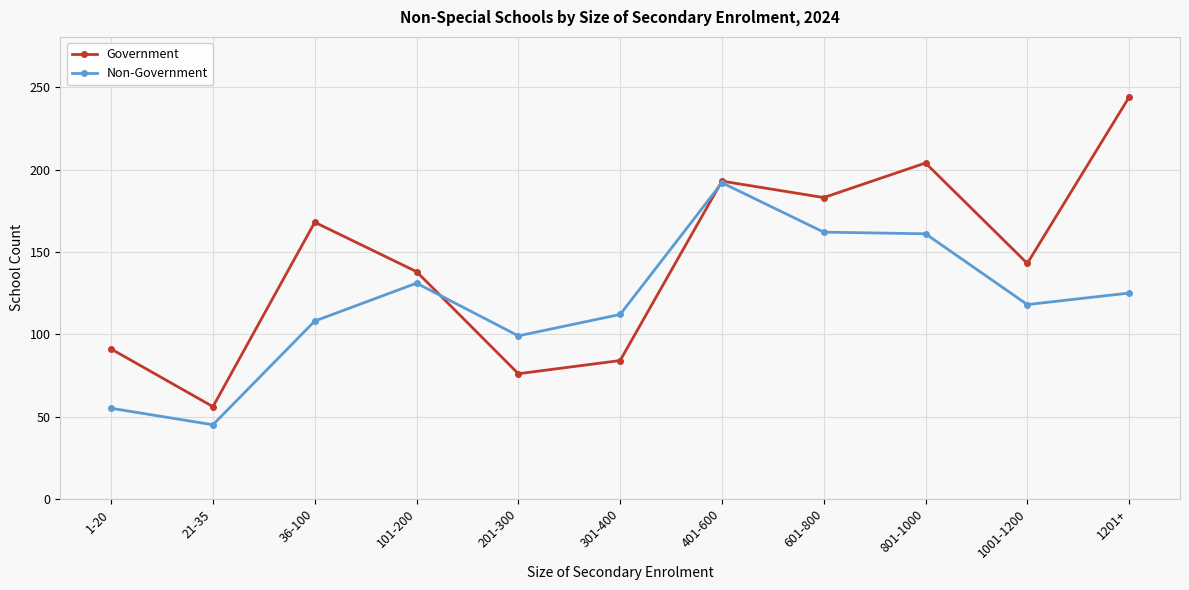

How many series are shown in this chart?

2